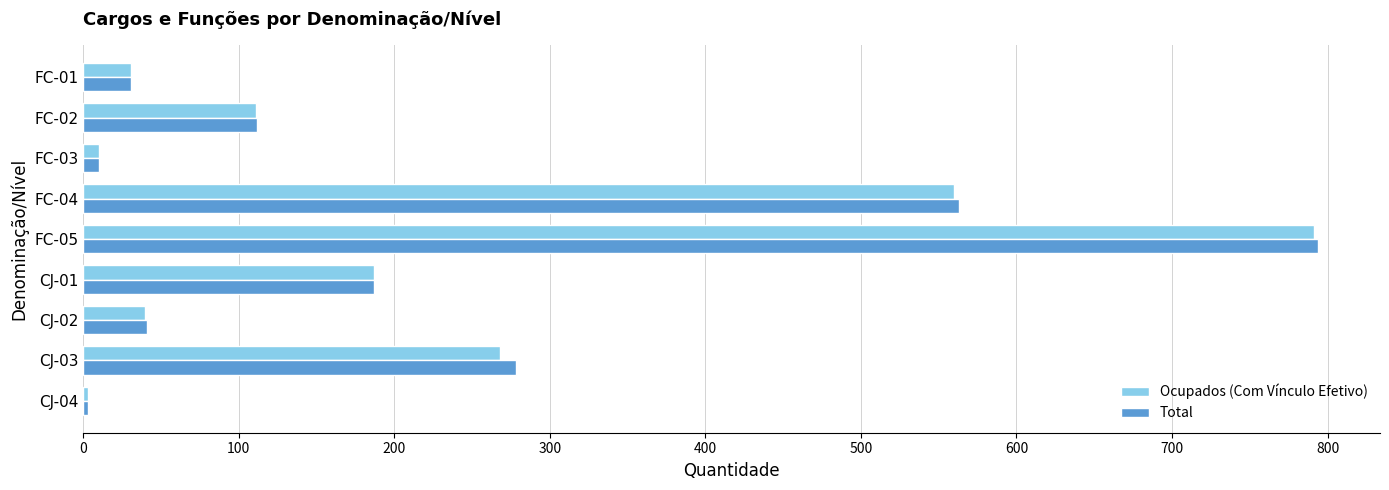

How many data points in Ocupados (Com Vínculo Efetivo) are less than 111?

4